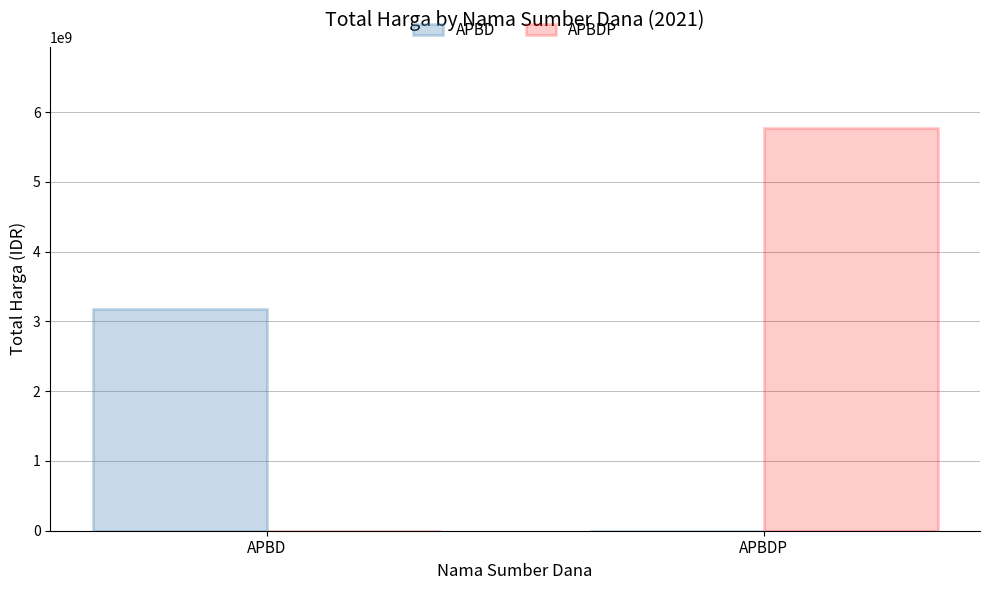

How many values in APBD are above zero?

1